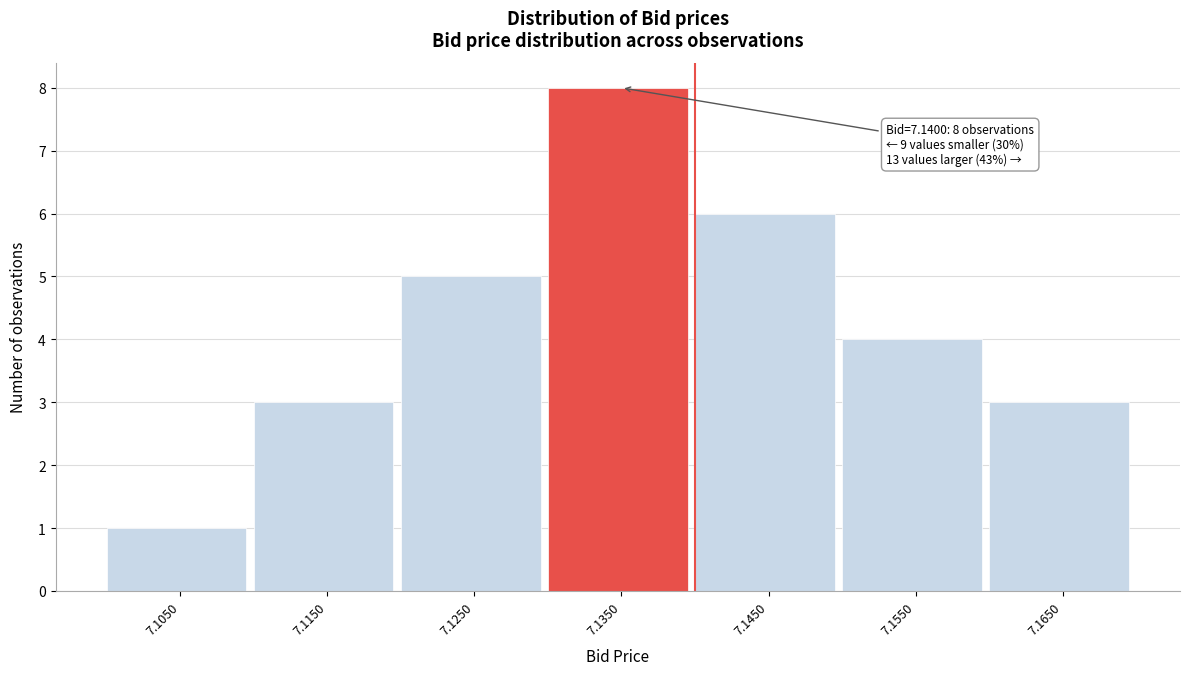

Reading left to right, extract all data points from this chart.

7.1050=1	7.1150=3	7.1250=5	7.1350=8	7.1450=6	7.1550=4	7.1650=3